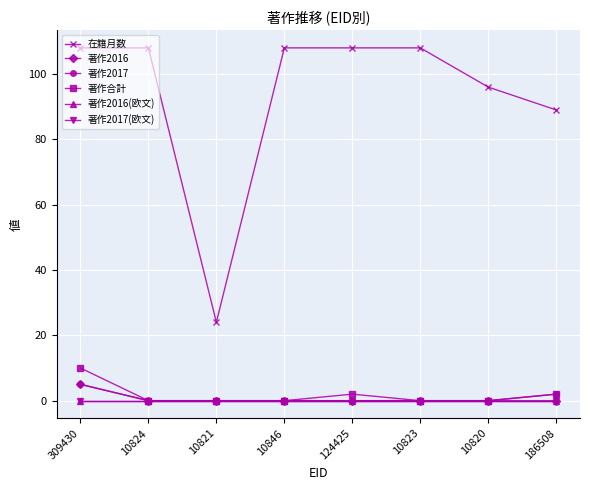

At which label does 著作合計 reach its minimum?

10824